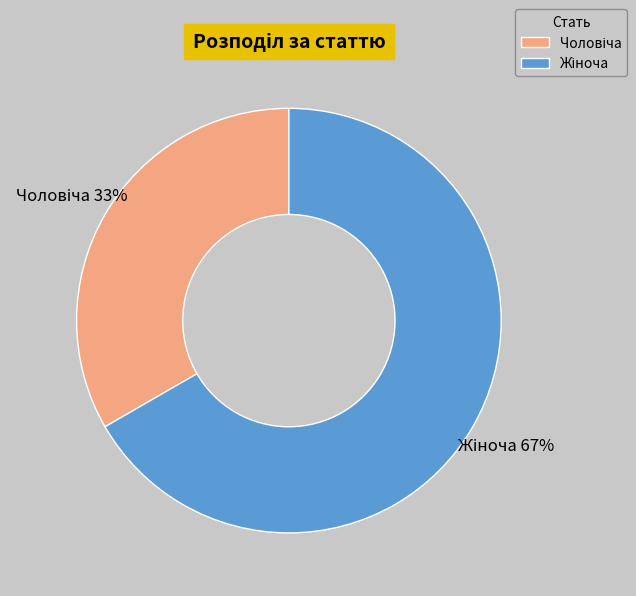

Is there a majority slice in this chart?

Yes